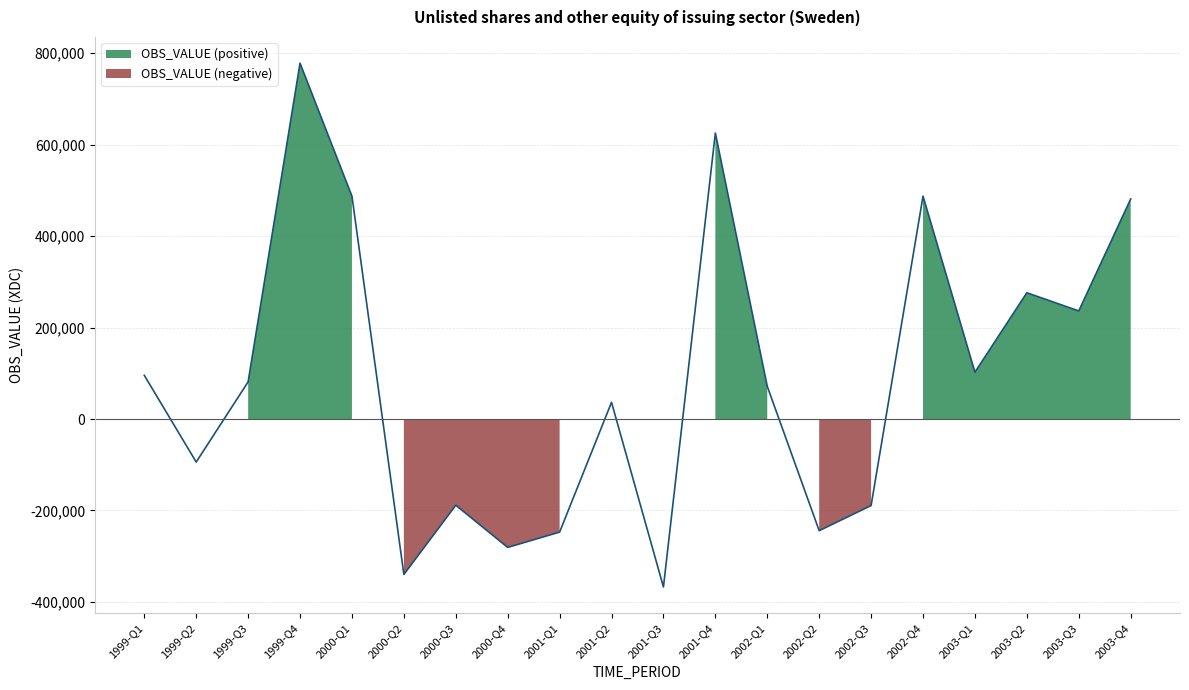

Reading left to right, extract all data points from this chart.

1999-Q1=95542	1999-Q2=-94142	1999-Q3=81219	1999-Q4=778199	2000-Q1=487338	2000-Q2=-339971	2000-Q3=-188569	2000-Q4=-280789	2001-Q1=-247324	2001-Q2=36487	2001-Q3=-367291	2001-Q4=625391	2002-Q1=71345	2002-Q2=-244207	2002-Q3=-189278	2002-Q4=487387	2003-Q1=102368	2003-Q2=276099	2003-Q3=236327	2003-Q4=481061